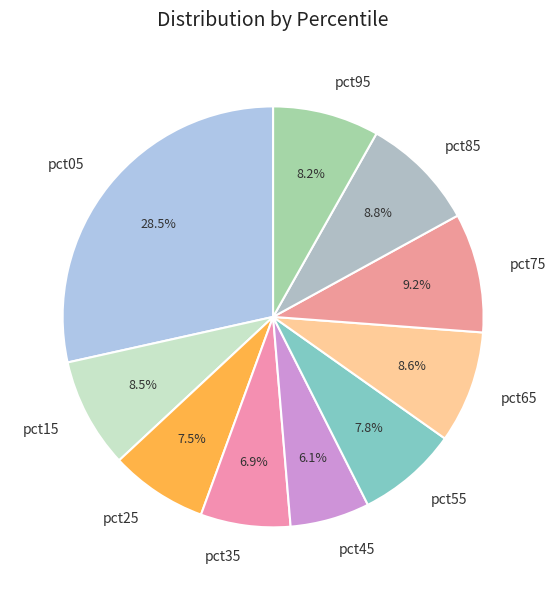

How many segments does this pie chart have?

10